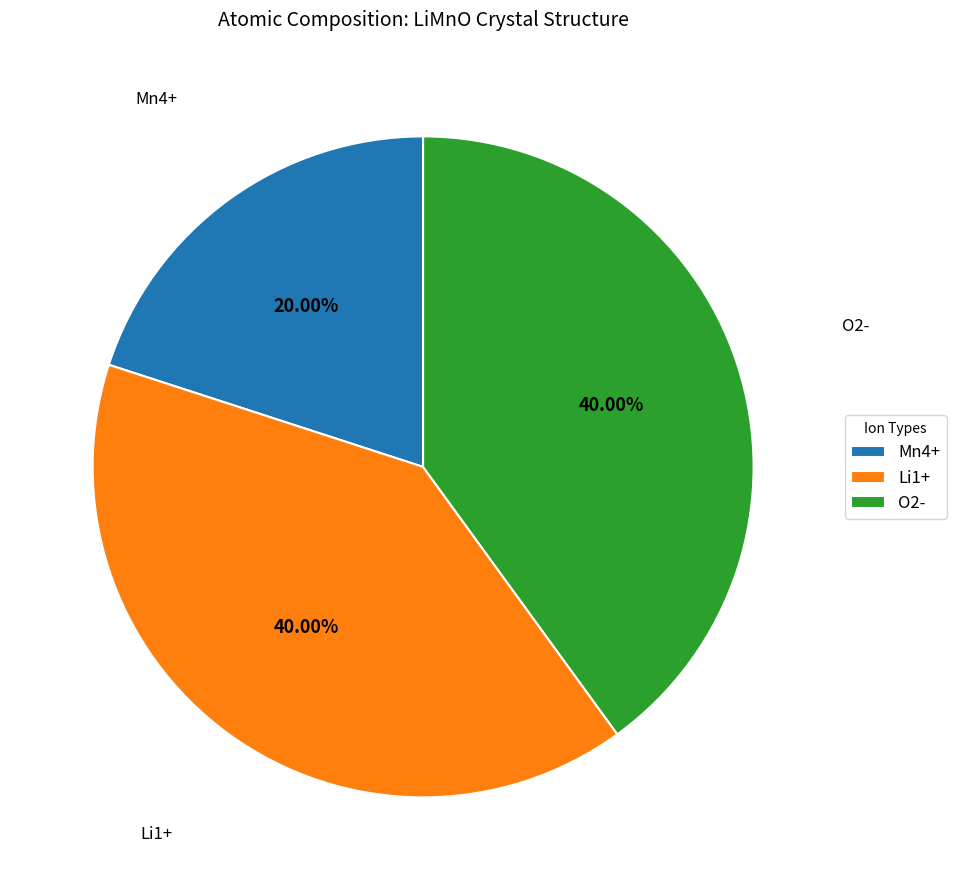

How many slices are in this pie chart?

3